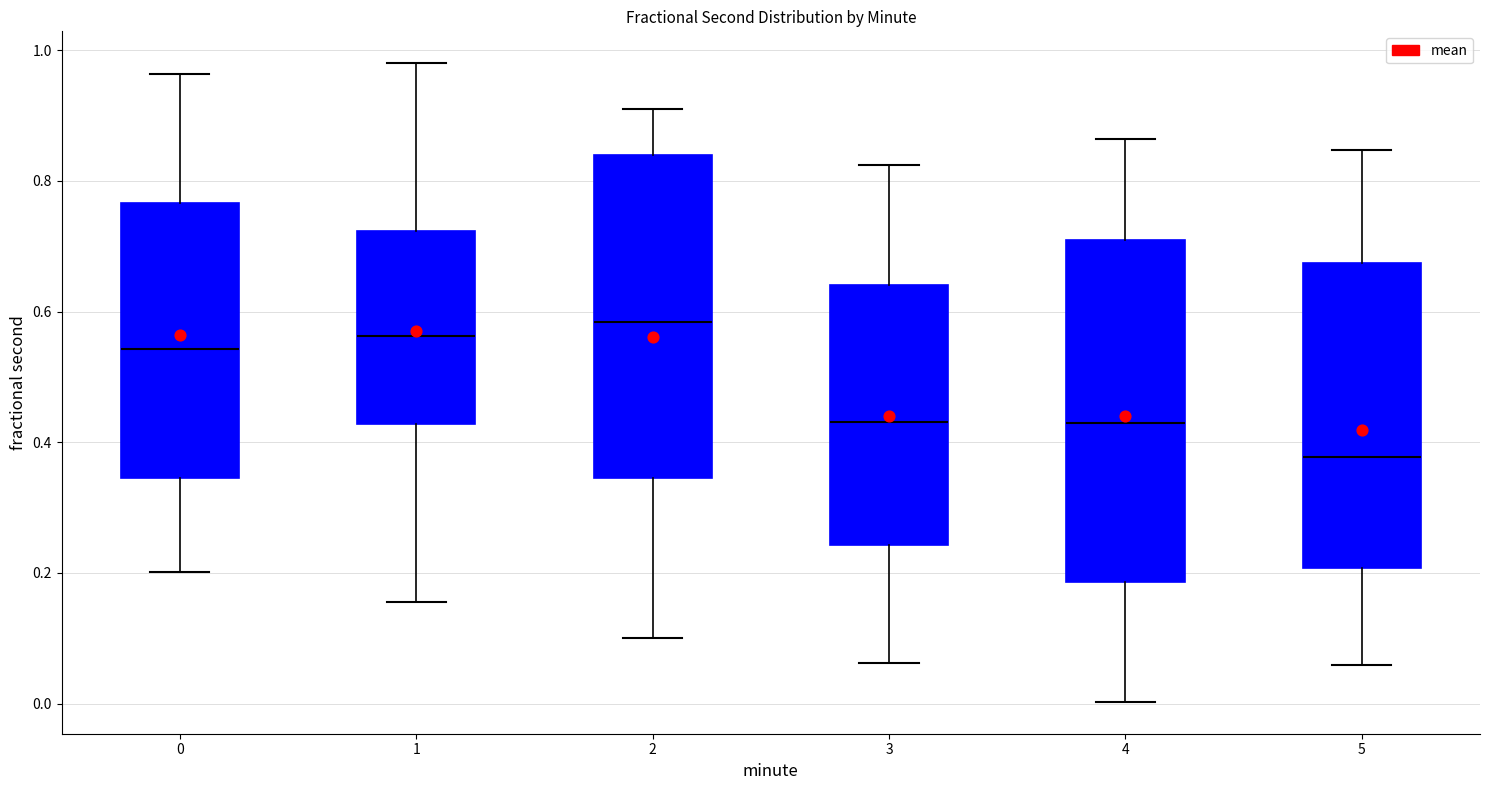

Reading left to right, transcribe this box plot: for each box, give where its median line is, the range the box spans, and where its two whiskers end, as read against the y-axis. The values are not printed on the chart, so give them approximately, as read against the axis.

0: median 0.54, box 0.34 to 0.76, whiskers 0.20 to 0.96
1: median 0.56, box 0.42 to 0.72, whiskers 0.16 to 0.98
2: median 0.58, box 0.34 to 0.84, whiskers 0.10 to 0.92
3: median 0.44, box 0.24 to 0.64, whiskers 0.06 to 0.82
4: median 0.42, box 0.18 to 0.70, whiskers 0.00 to 0.86
5: median 0.38, box 0.20 to 0.68, whiskers 0.06 to 0.84